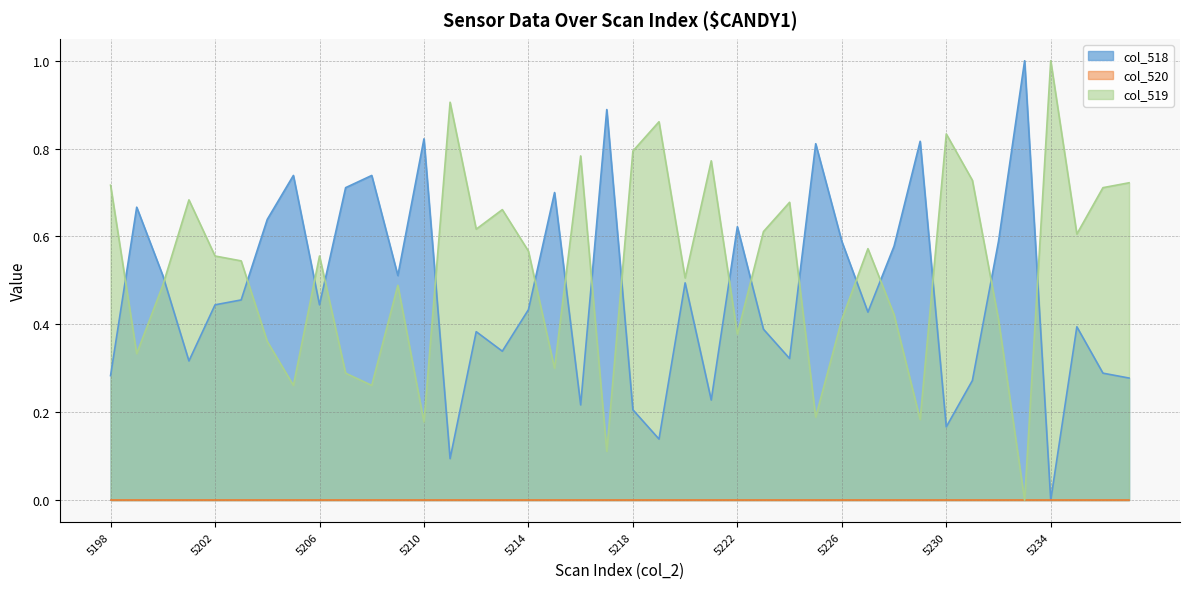

List the labels in order of col_519 value, smallest first.

5233, 5217, 5210, 5229, 5225, 5205, 5208, 5207, 5215, 5199, 5204, 5222, 5226, 5232, 5228, 5200, 5209, 5220, 5203, 5202, 5206, 5214, 5227, 5235, 5223, 5212, 5213, 5224, 5201, 5236, 5198, 5237, 5231, 5221, 5216, 5218, 5230, 5219, 5211, 5234